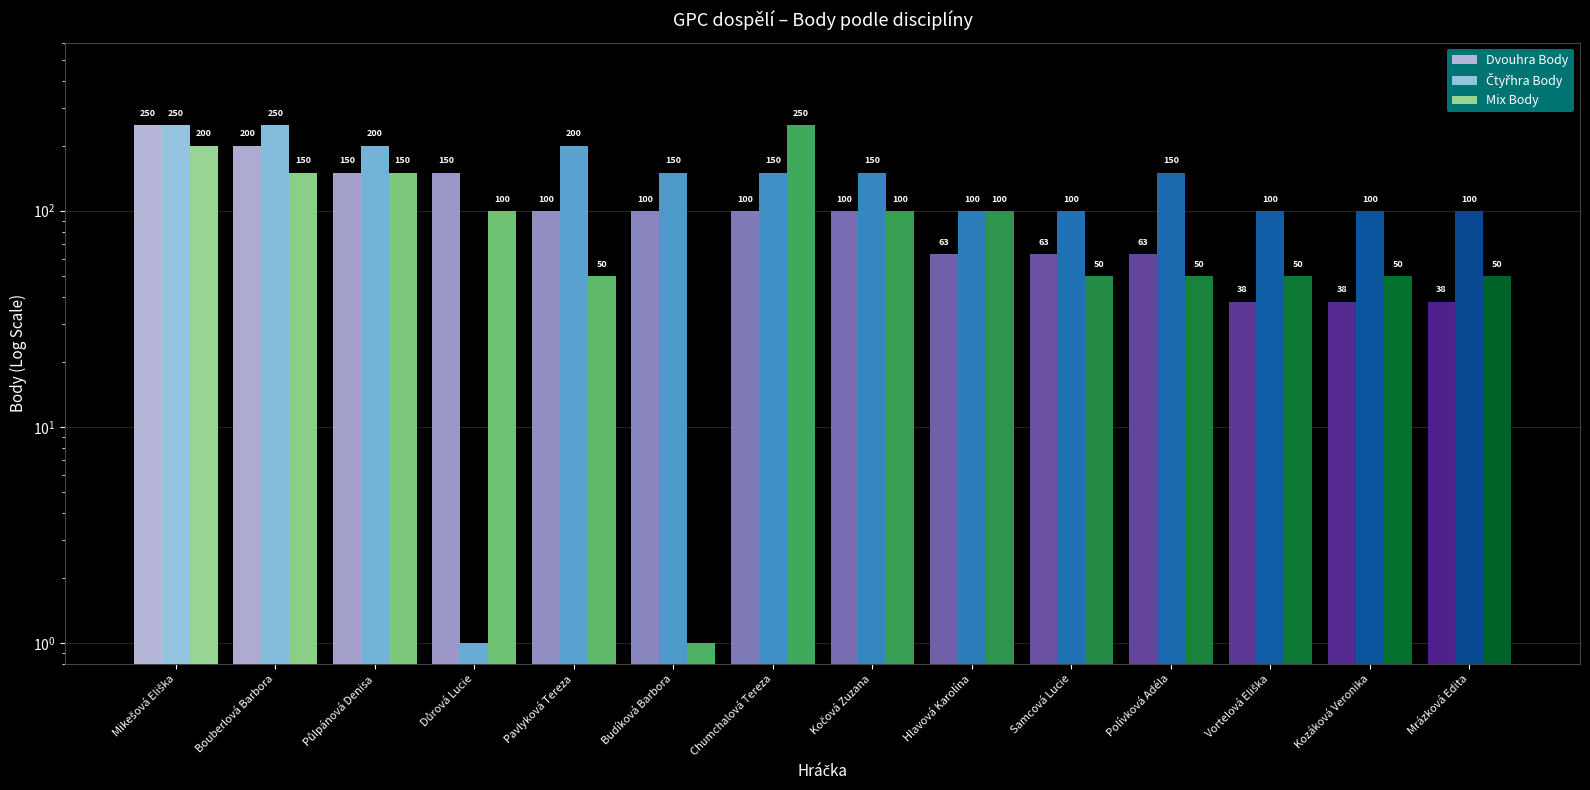

Which series changed the most between Chumchalová Tereza and Samcová Lucie?

Mix Body